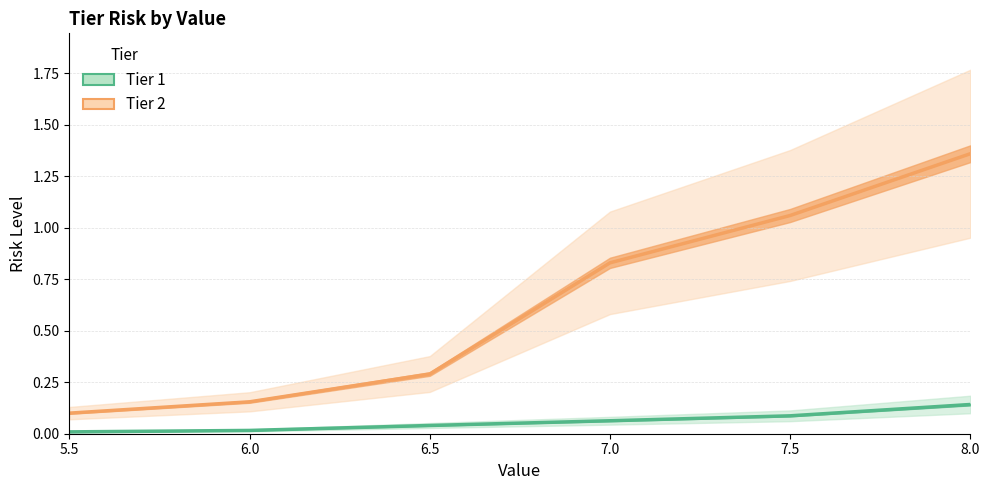

What is the difference between the highest and lowest values at 7.5?

1.0